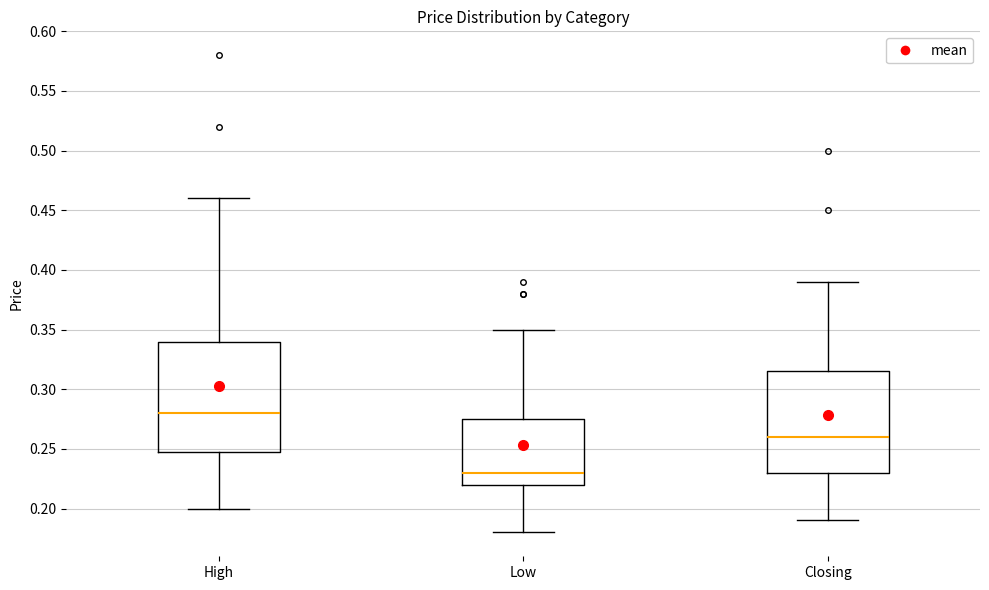

Where does the median line of the box for Closing sit on the y-axis? The values are not printed on the chart, so give them approximately, as read against the axis.

0.260